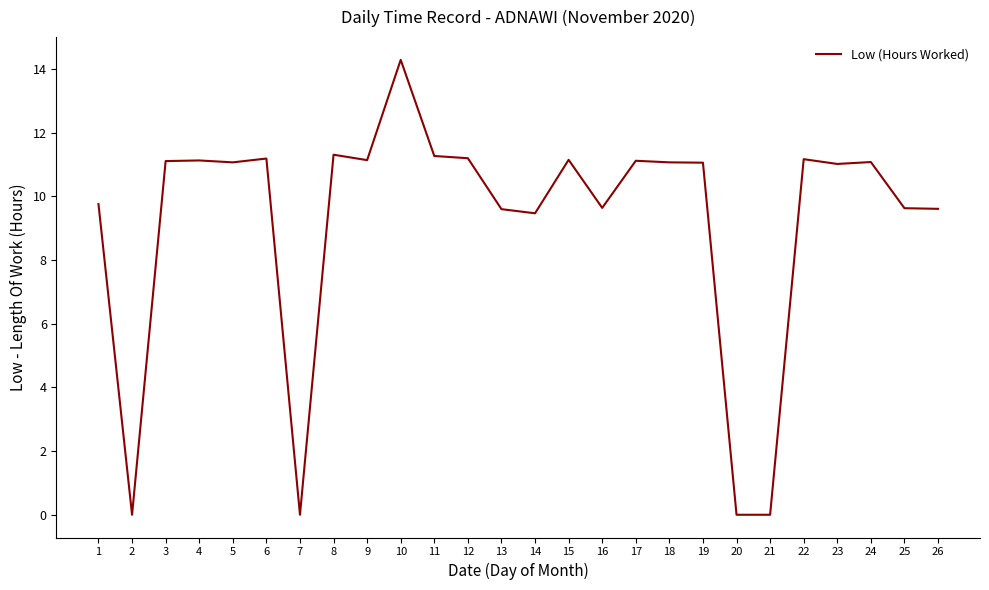

What is the approximate value at 22?

11.2